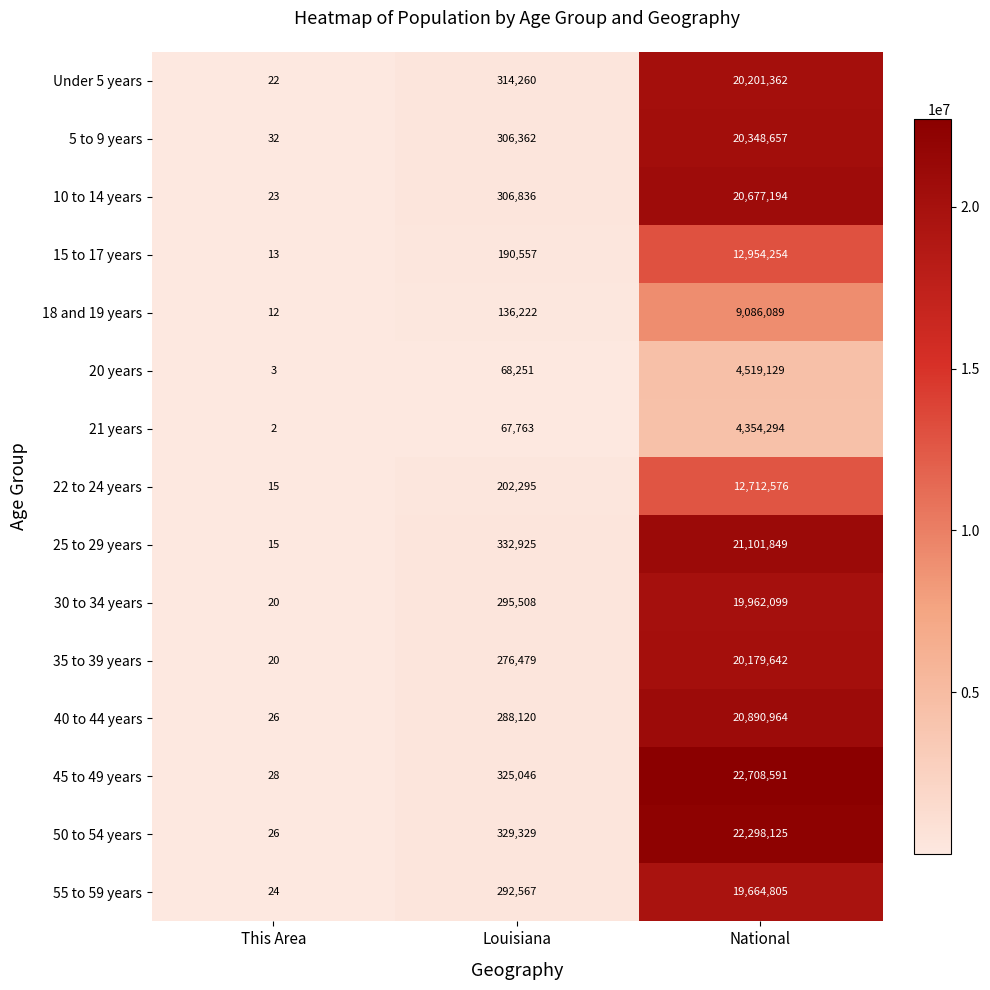

Which series changed the most between This Area and Louisiana?

25 to 29 years